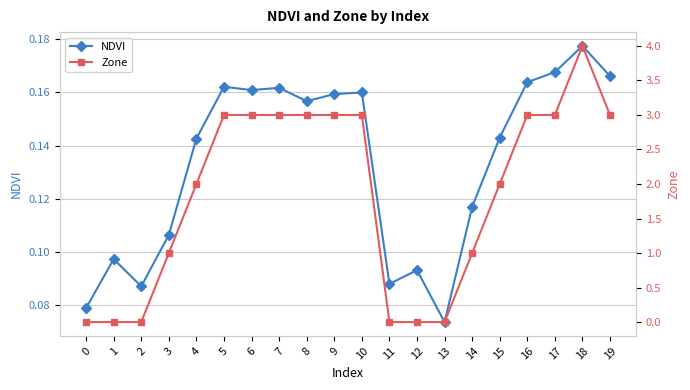

What is the average value of the NDVI series?

0.1